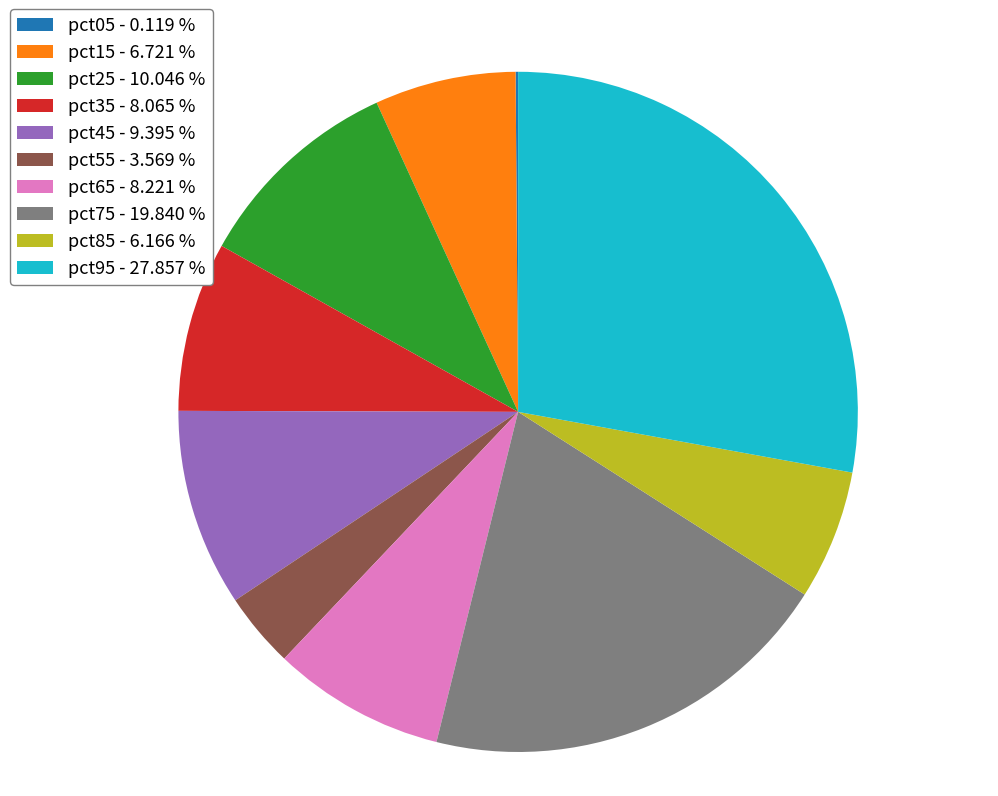

Is it true that pct15 is 7% of the pie?

True